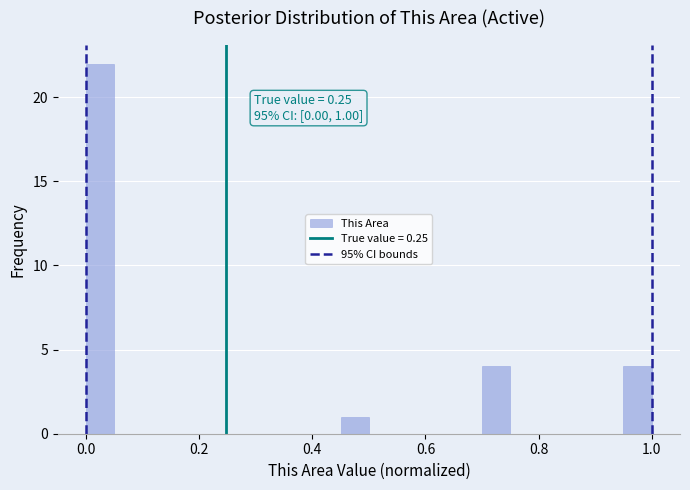

Around what value on the x-axis is the tallest bar? Give the approximate position of its centre, as read against the axis.

0.02